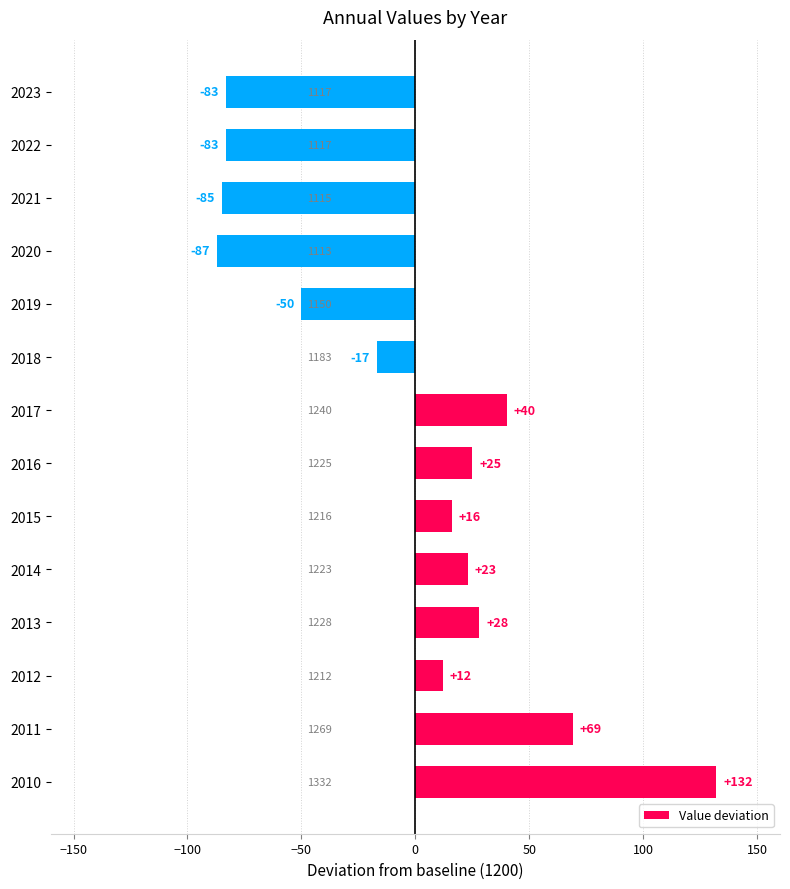

Does the chart contain stacked bars?

No